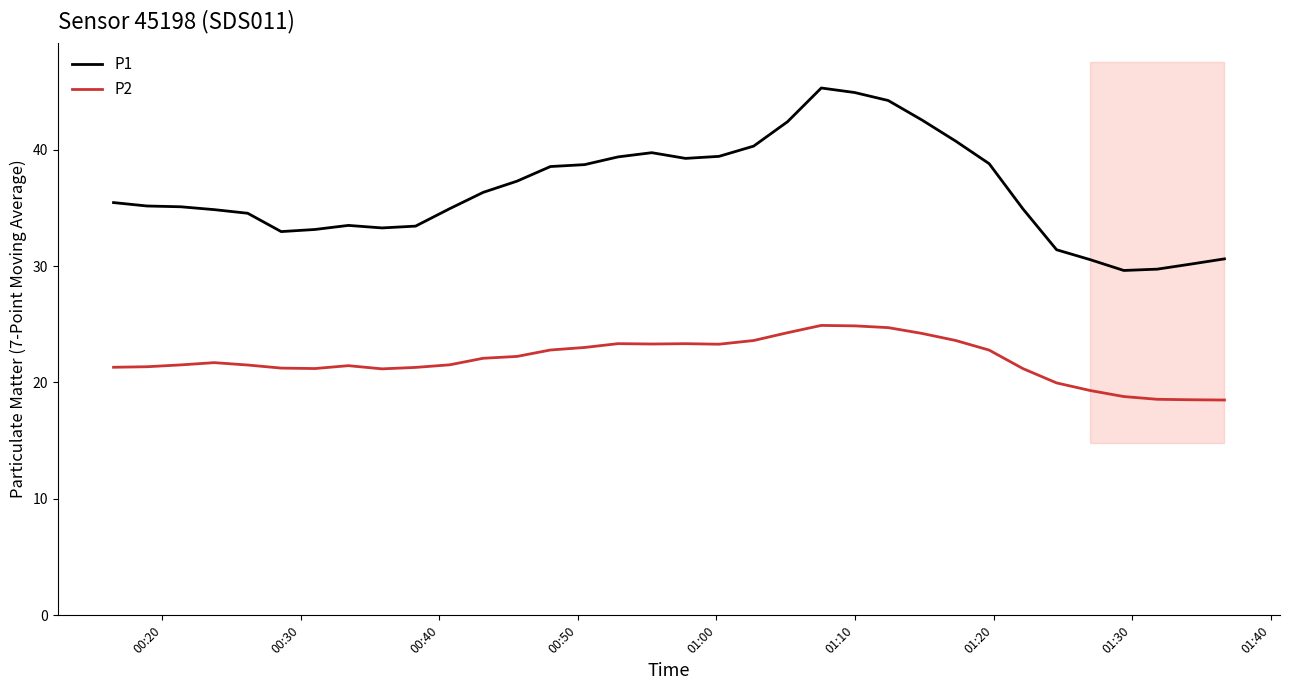

Is this an area chart (filled region under the line)?

No